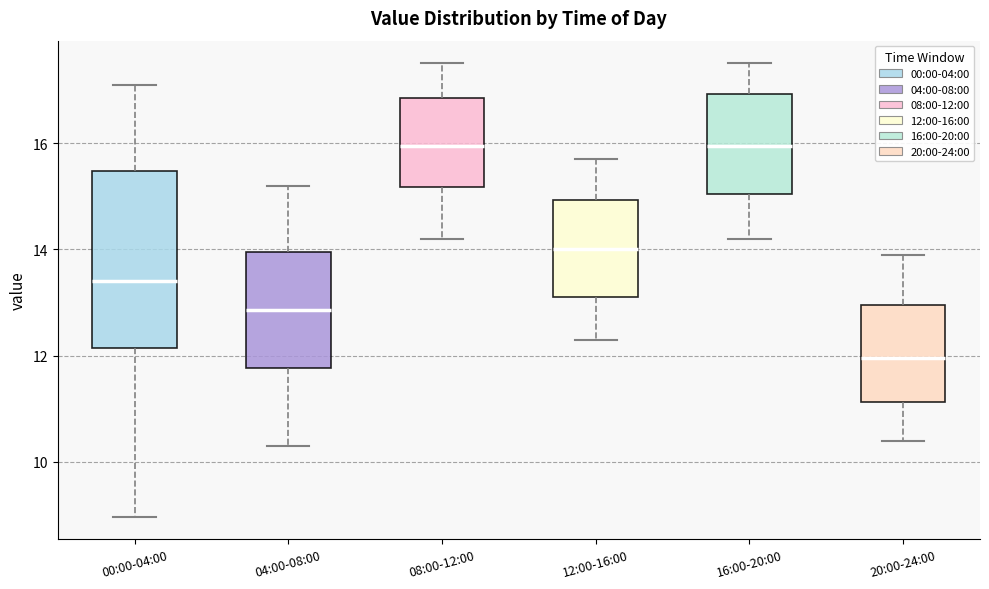

Reading left to right, transcribe this box plot: for each box, give where its median line is, the range the box spans, and where its two whiskers end, as read against the y-axis. The values are not printed on the chart, so give them approximately, as read against the axis.

00:00-04:00: median 13.4, box 12.2 to 15.4, whiskers 9.0 to 17.2
04:00-08:00: median 12.8, box 11.8 to 14.0, whiskers 10.4 to 15.2
08:00-12:00: median 16.0, box 15.2 to 16.8, whiskers 14.2 to 17.6
12:00-16:00: median 14.0, box 13.2 to 15.0, whiskers 12.4 to 15.8
16:00-20:00: median 16.0, box 15.0 to 17.0, whiskers 14.2 to 17.6
20:00-24:00: median 12.0, box 11.2 to 13.0, whiskers 10.4 to 14.0